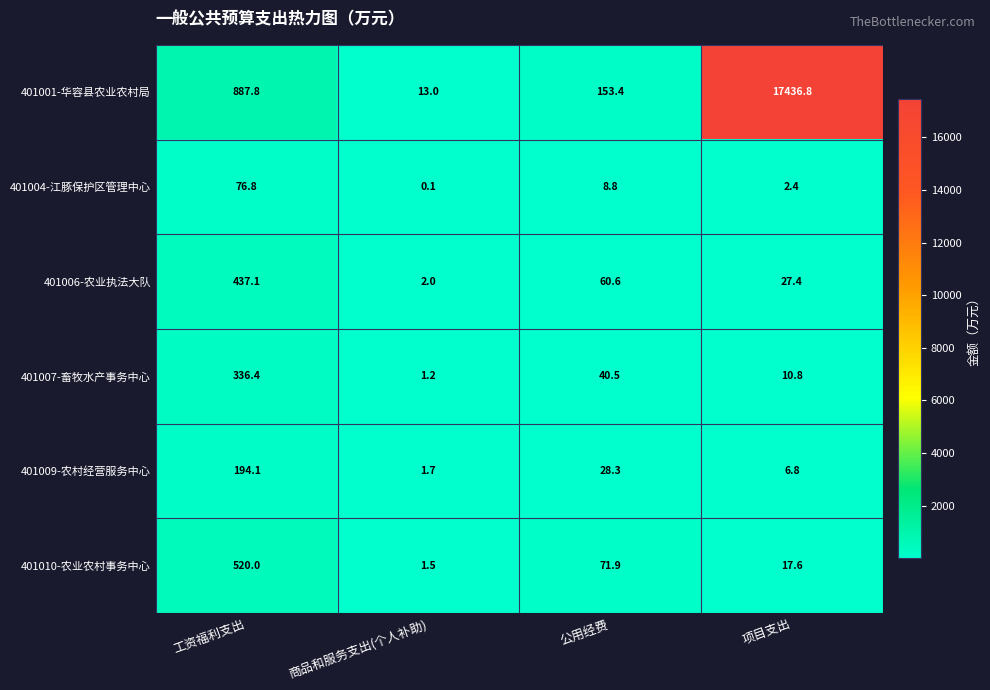

Count the number of categories in the chart.

4